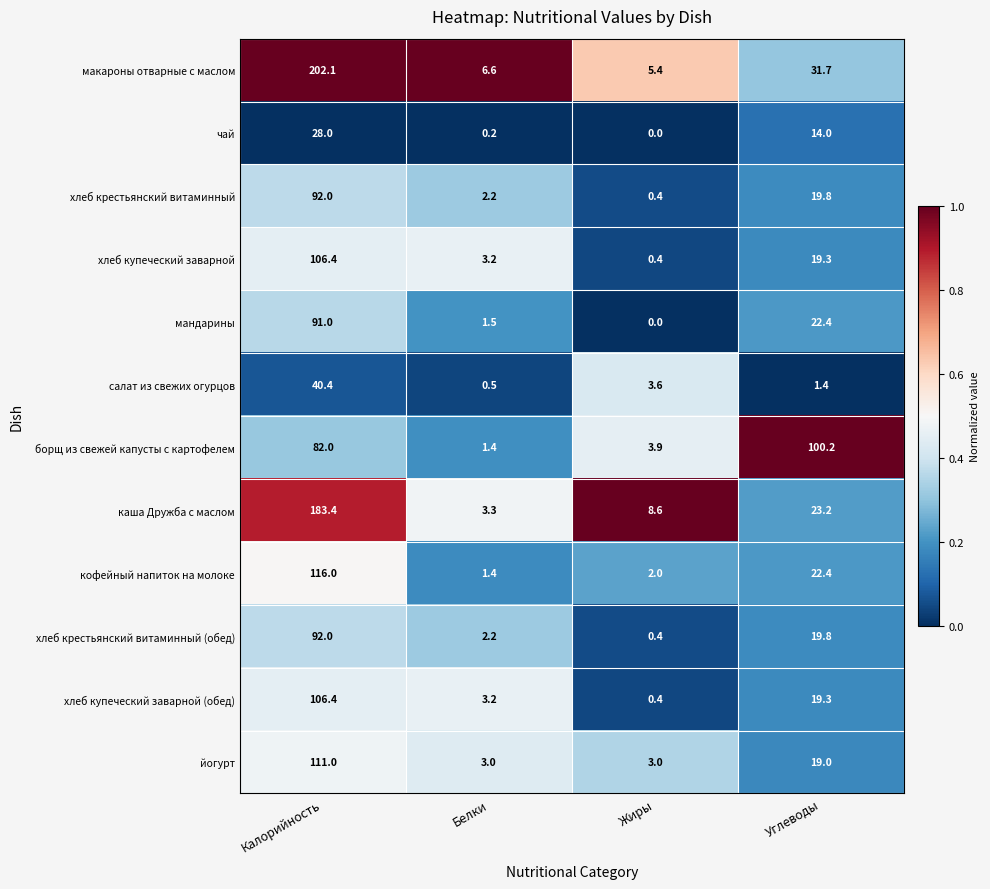

What is the sum of the борщ из свежей капусты с картофелем values at Белки and Жиры?

5.3